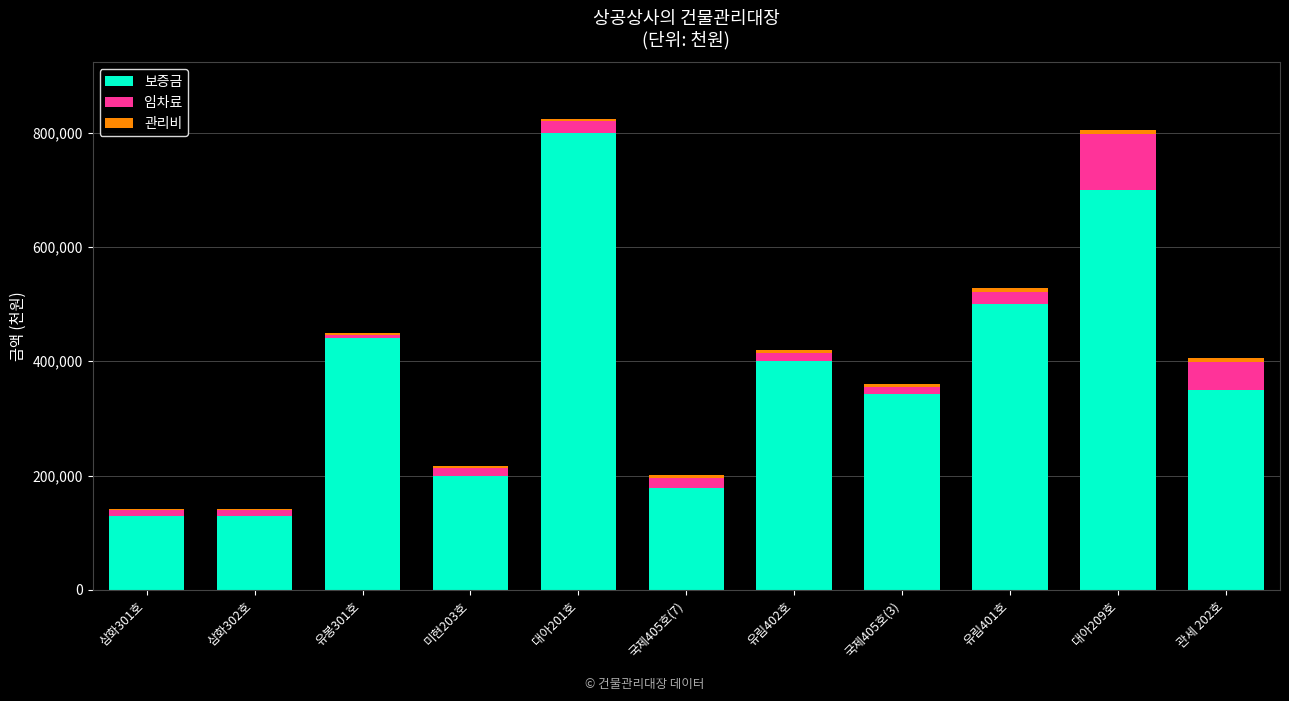

What is the highest value of the 보증금 series?

800000